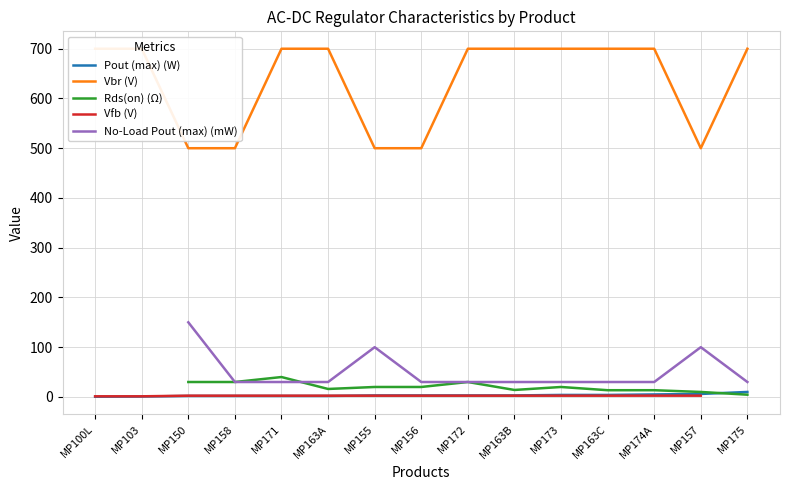

What is the label of the 15th point from the right?

MP100L